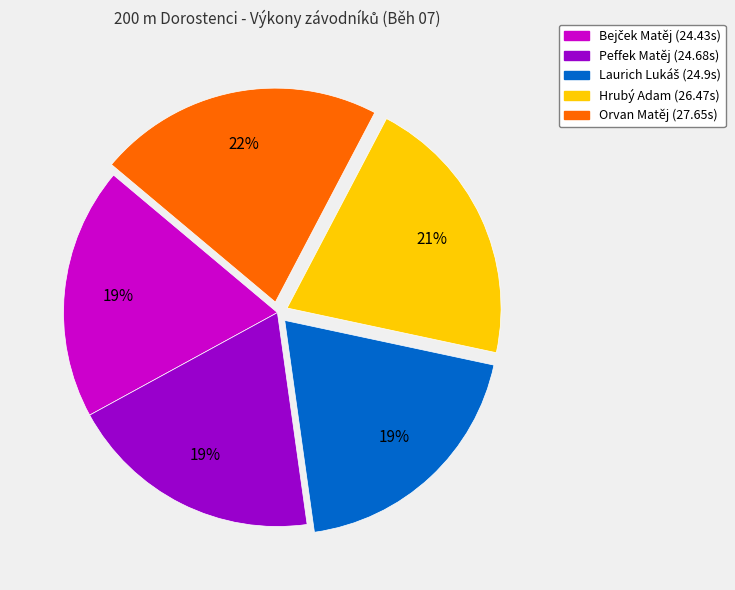

Do Hrubý Adam (26.47s) and Peffek Matěj (24.68s) together represent more than half of the pie?

No